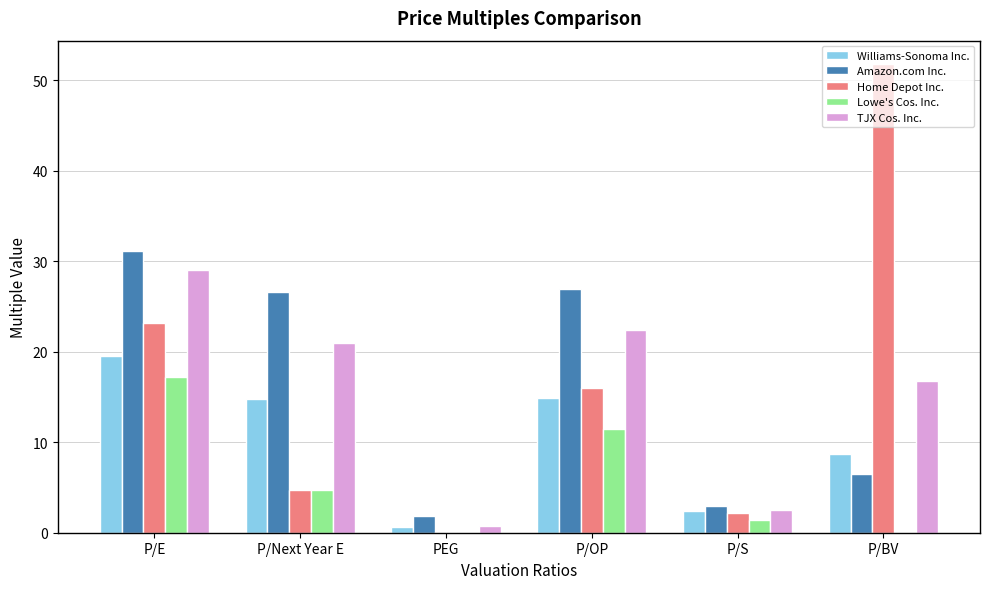

Between P/S and P/BV, which series saw the biggest shift?

Home Depot Inc.